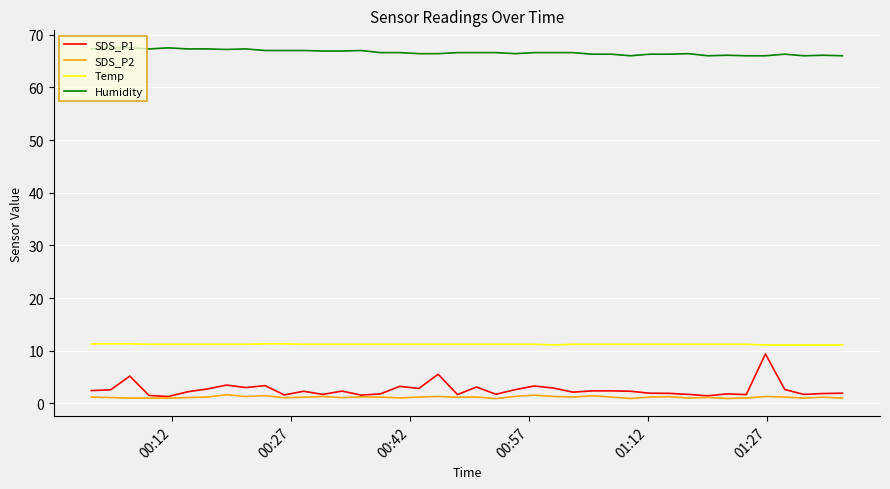

True or false: SDS_P2 and Humidity intersect in this chart.

False